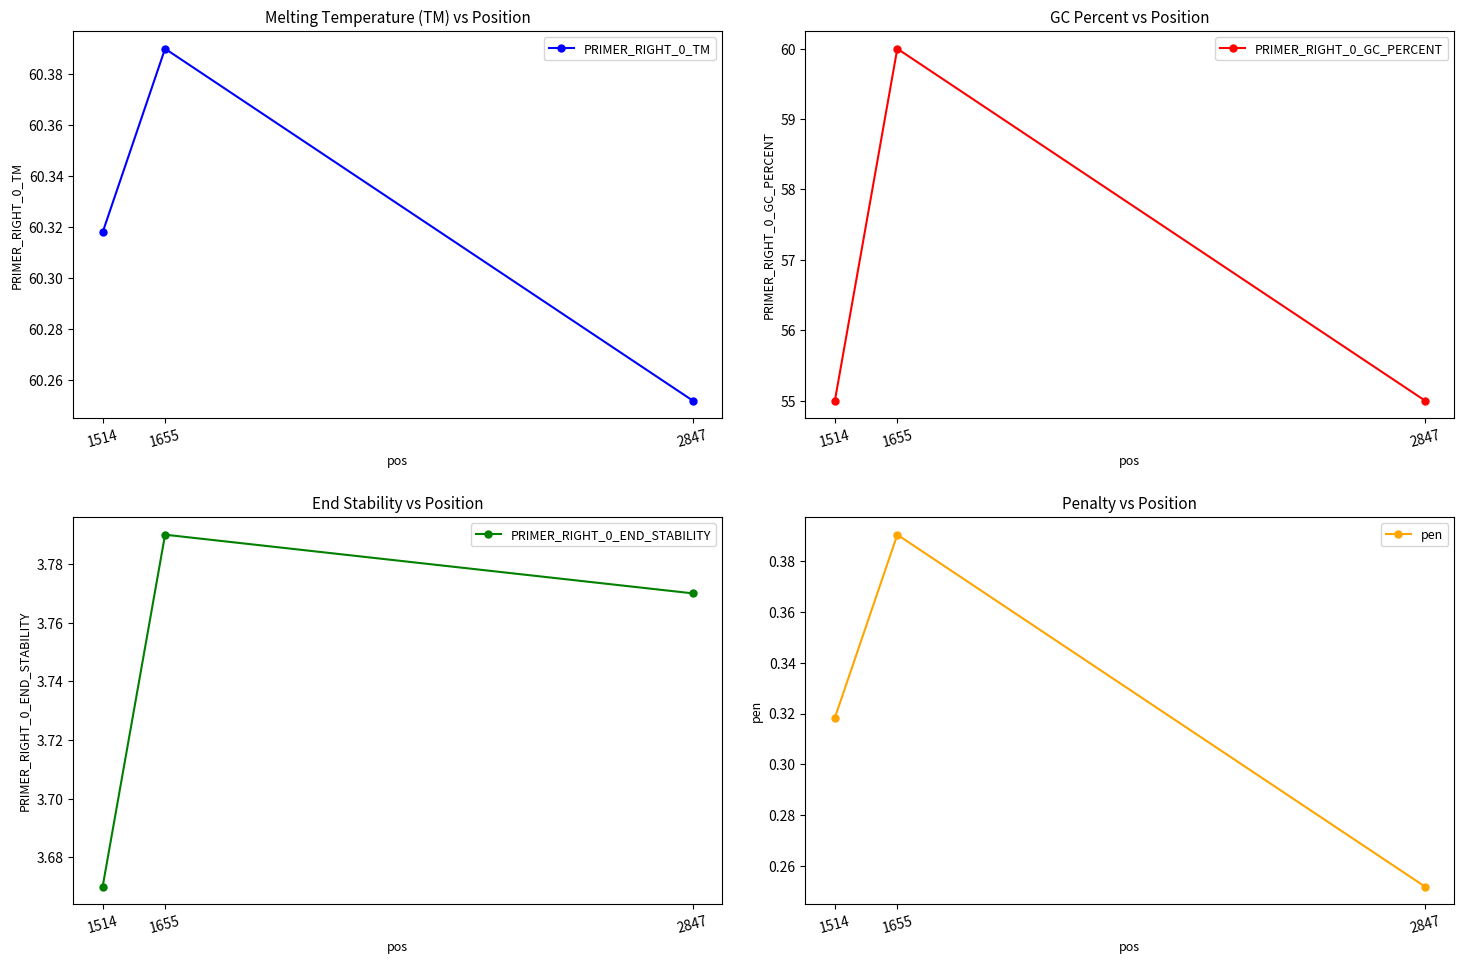

Reading right to left, transcribe all the data shown in this chart.

PRIMER_RIGHT_0_TM: 60.3	60.4	60.3
PRIMER_RIGHT_0_GC_PERCENT: 55.0	60.0	55.0
PRIMER_RIGHT_0_END_STABILITY: 3.8	3.8	3.7
pen: 0.3	0.4	0.3